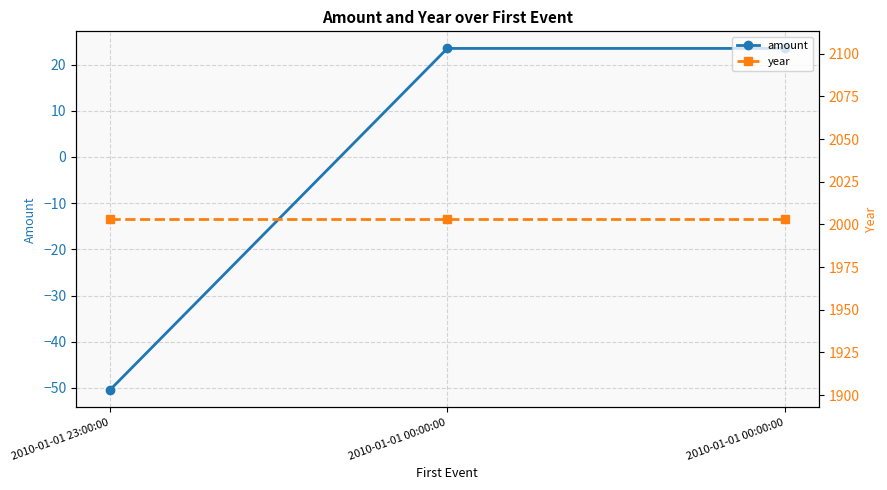

List the series in order of their peak value, lowest first.

amount, year